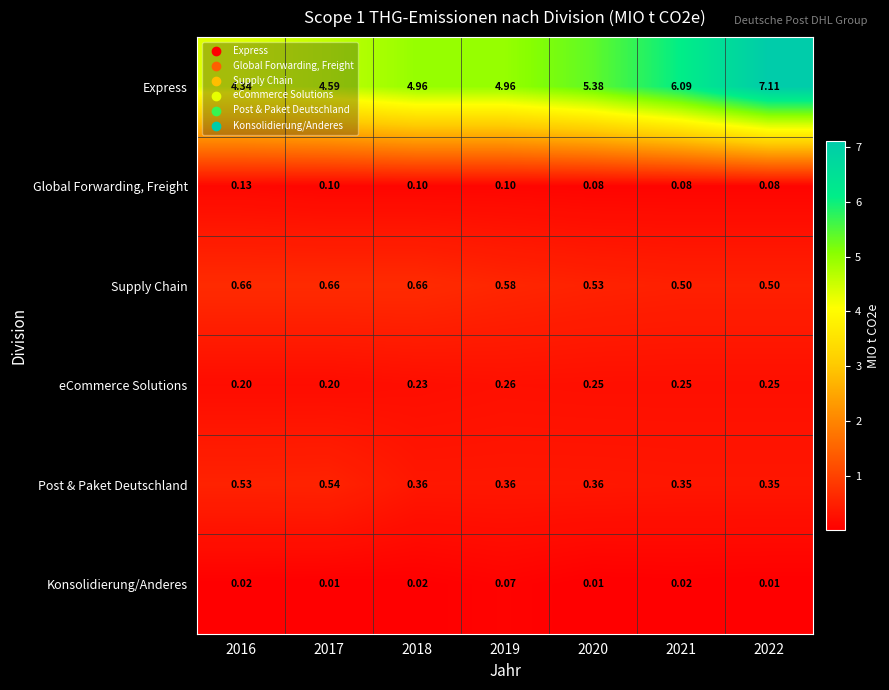

Between 2019 and 2022, which series saw the biggest shift?

Express